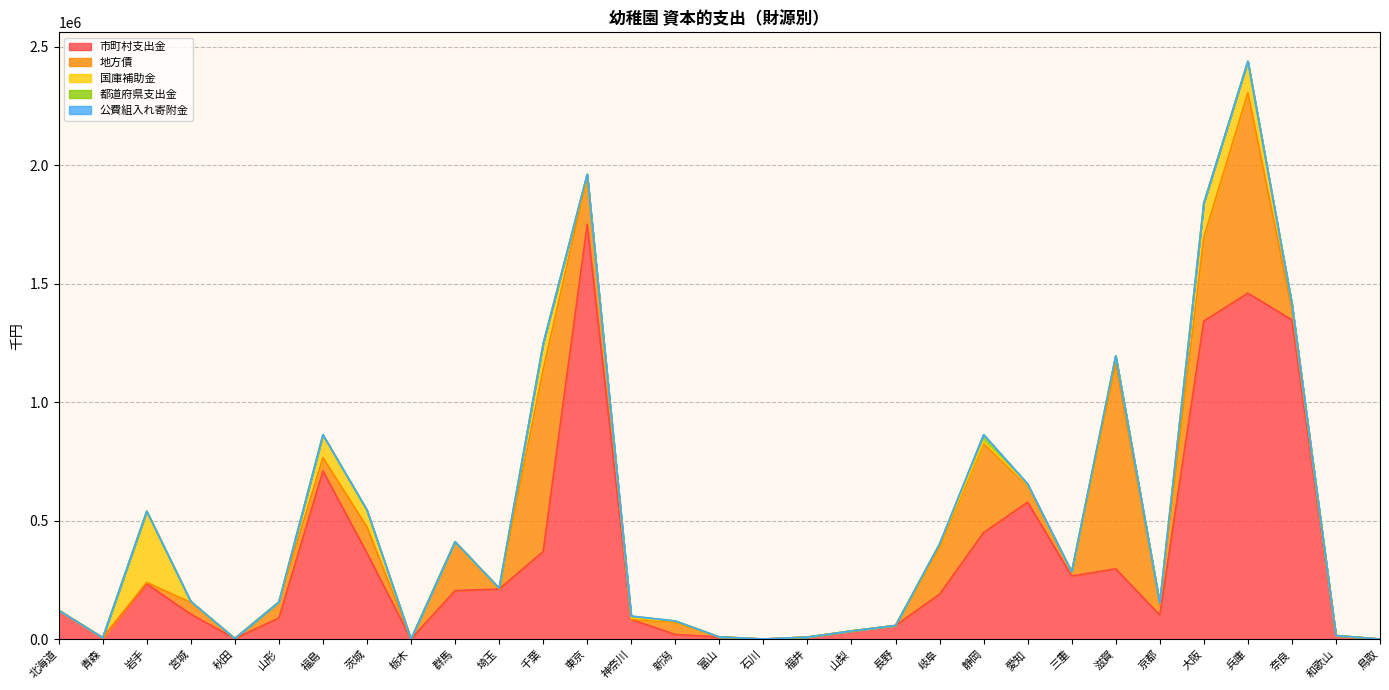

The 国庫補助金 series shows 106592 at 茨城. True or false?

False